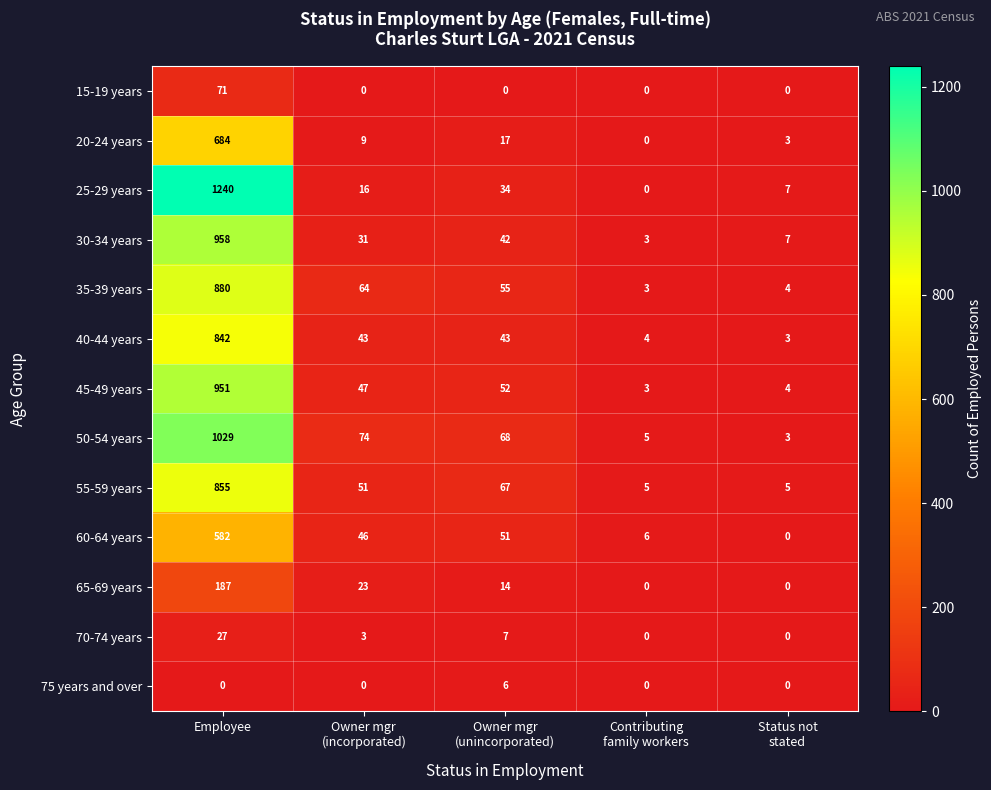

Which series has the widest spread of values?

25-29 years